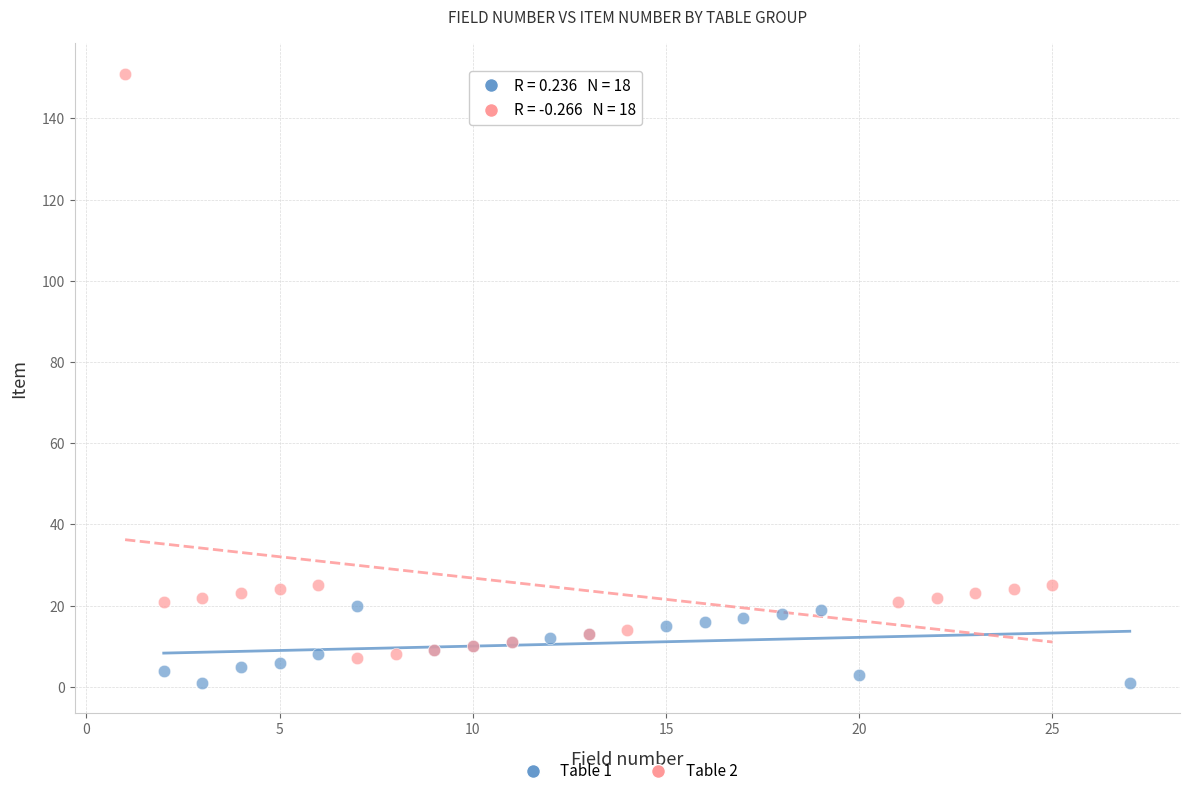

Which series reaches the maximum Y coordinate?

Table 2